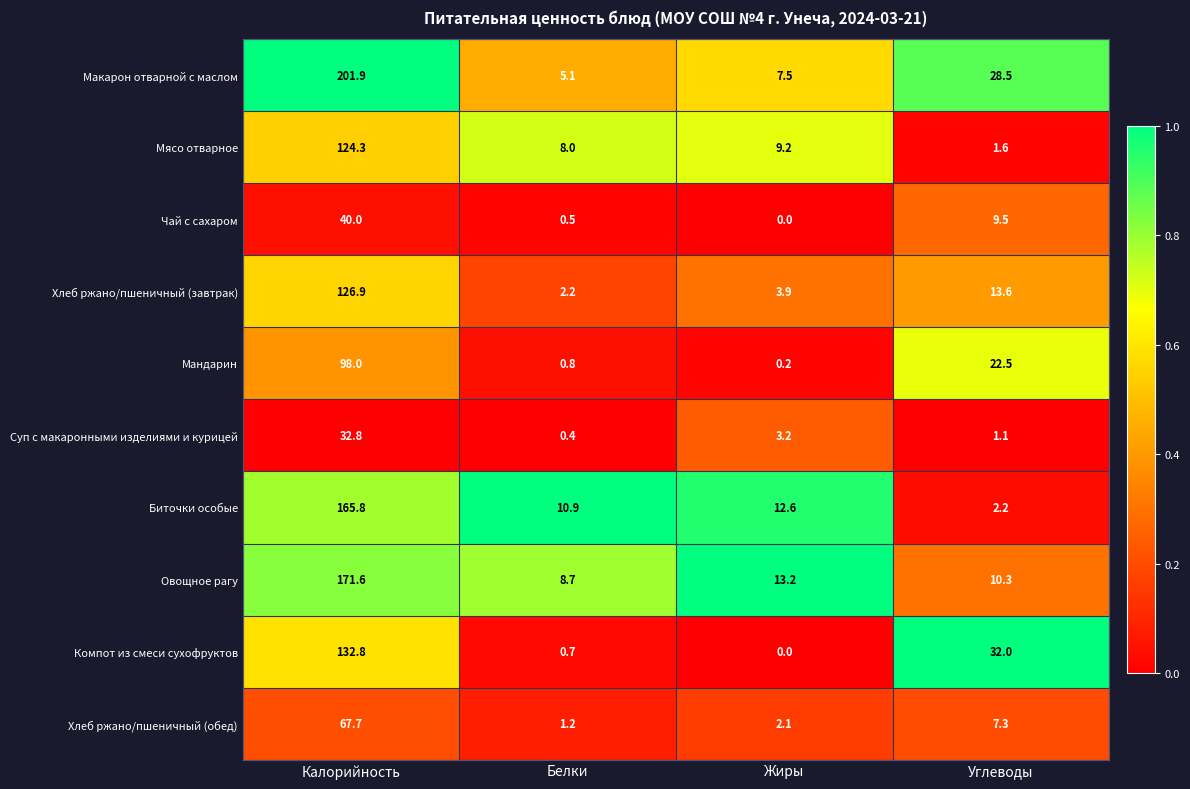

What is the sum of all Овощное рагу values?

203.8